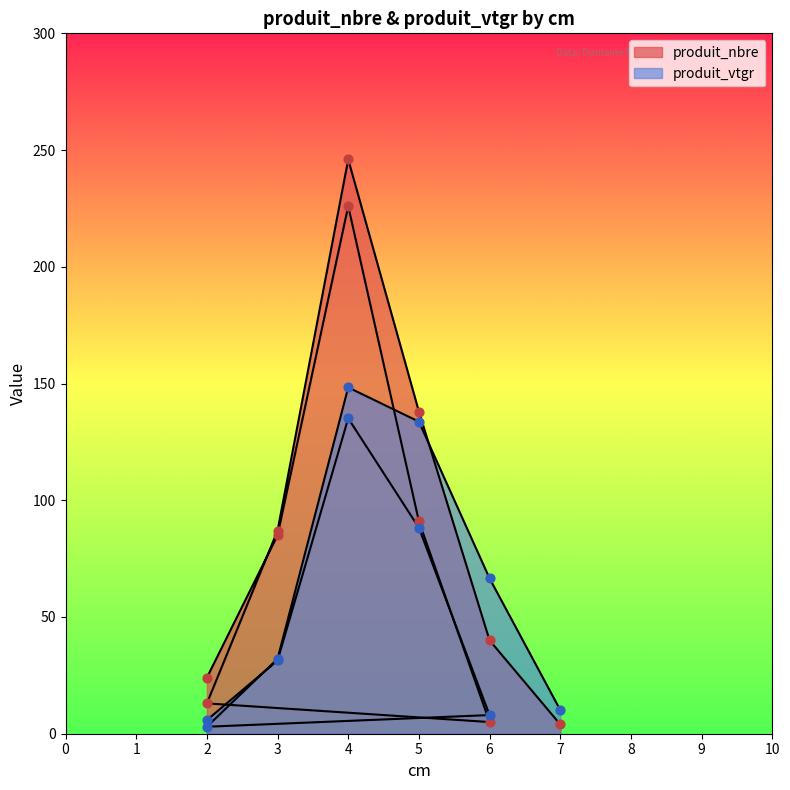

Which series has the largest Y range (max minus min)?

produit_nbre